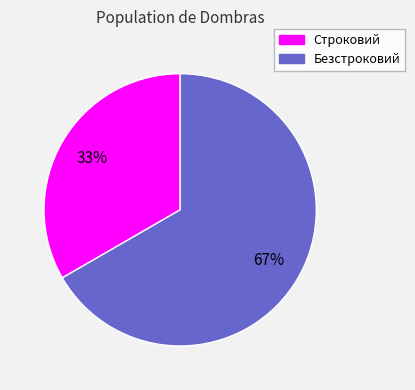

Which category has the biggest portion of the pie?

Безстроковий